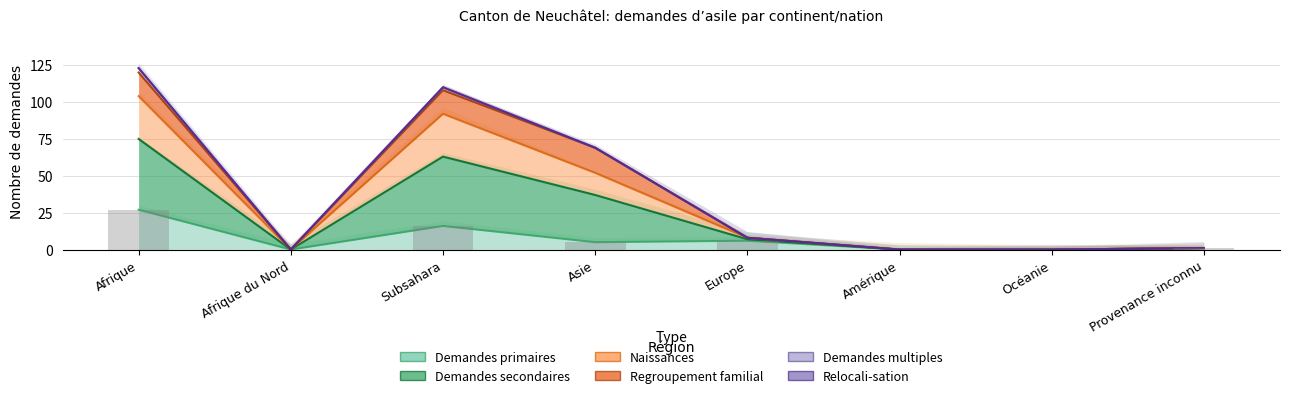

What is the difference between the second highest and second lowest values in the Demandes primaires series?

16